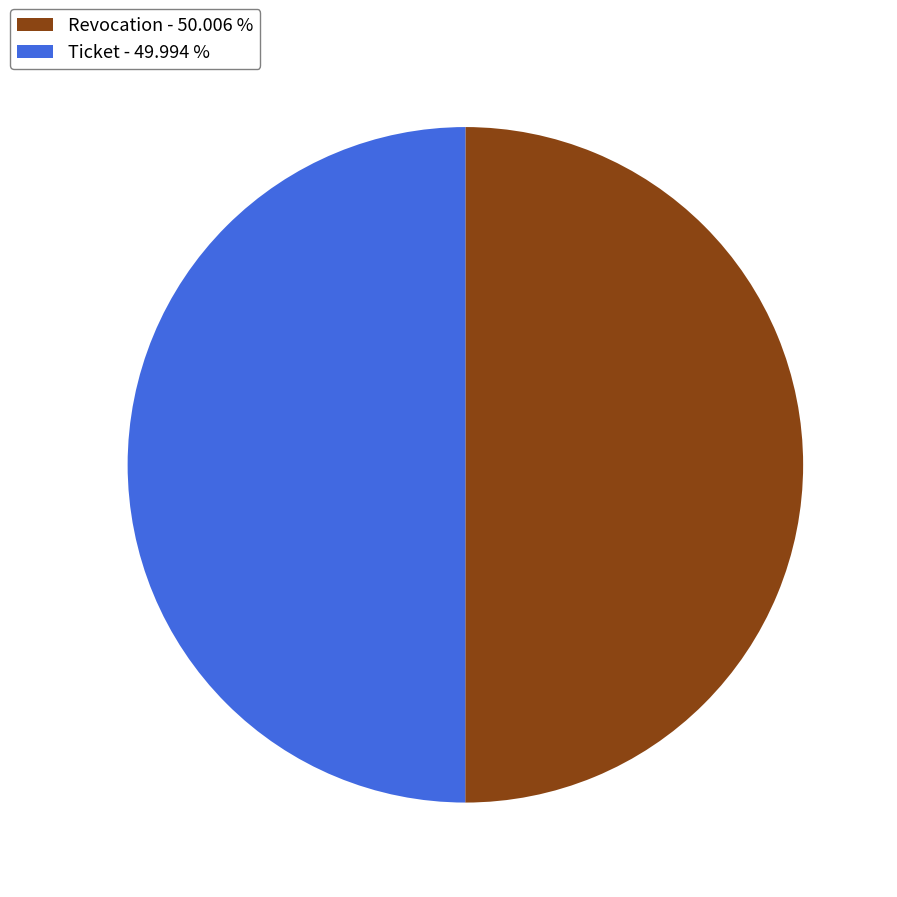

Is it true that Ticket is 42% of the pie?

False